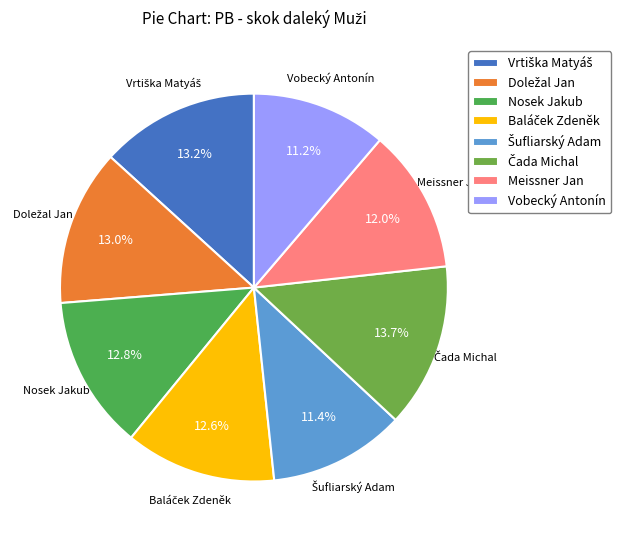

Is Meissner Jan the majority of the pie?

No